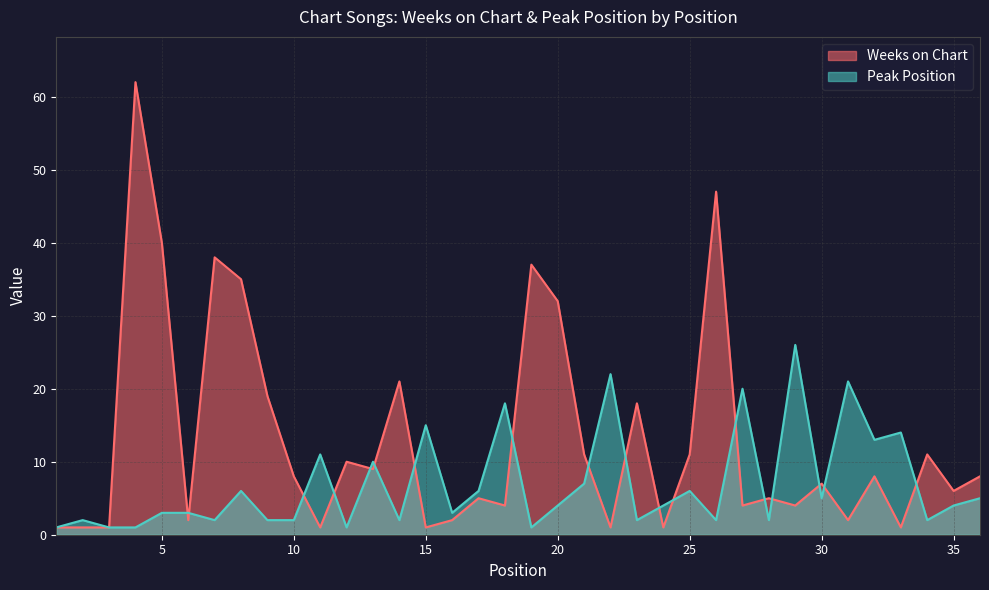

Which series ends up on top after the final intersection of Weeks on Chart and Peak Position?

Weeks on Chart